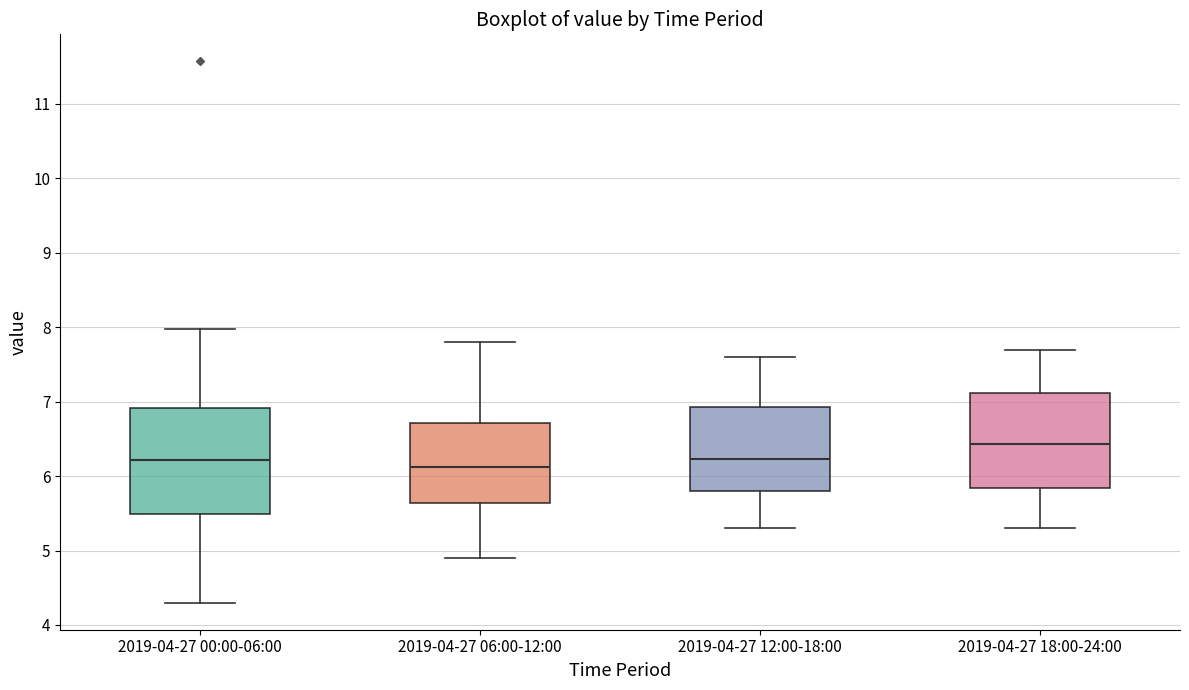

Where does the lower whisker of the box for 2019-04-27 00:00-06:00 end on the y-axis? The values are not printed on the chart, so give them approximately, as read against the axis.

4.3